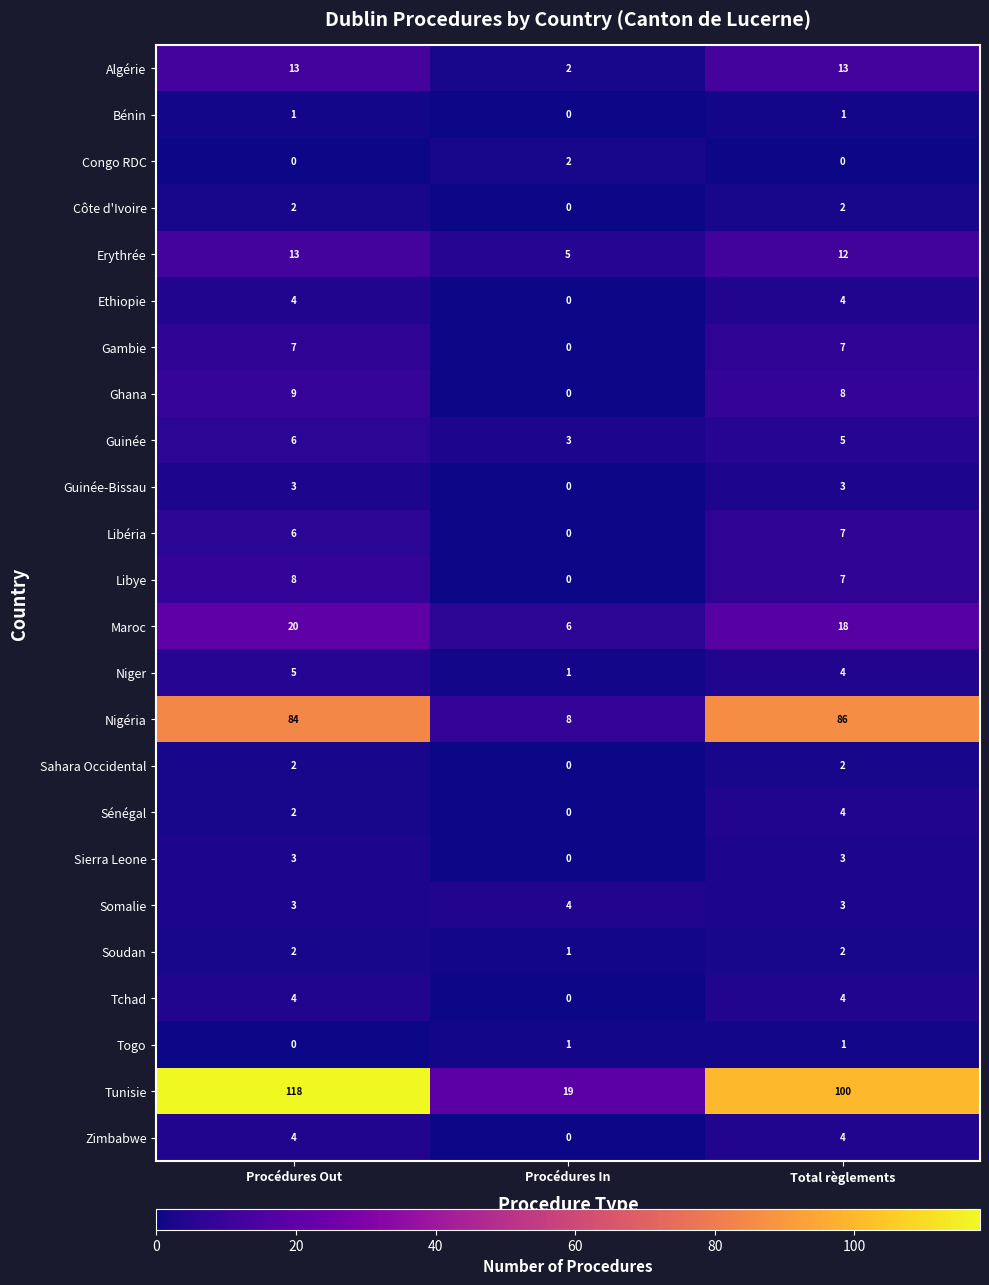

How many data points in Ethiopie are less than 4?

1